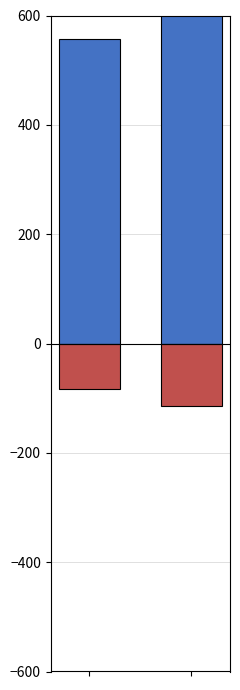

What is the minimum value shown in the chart?

-114.2